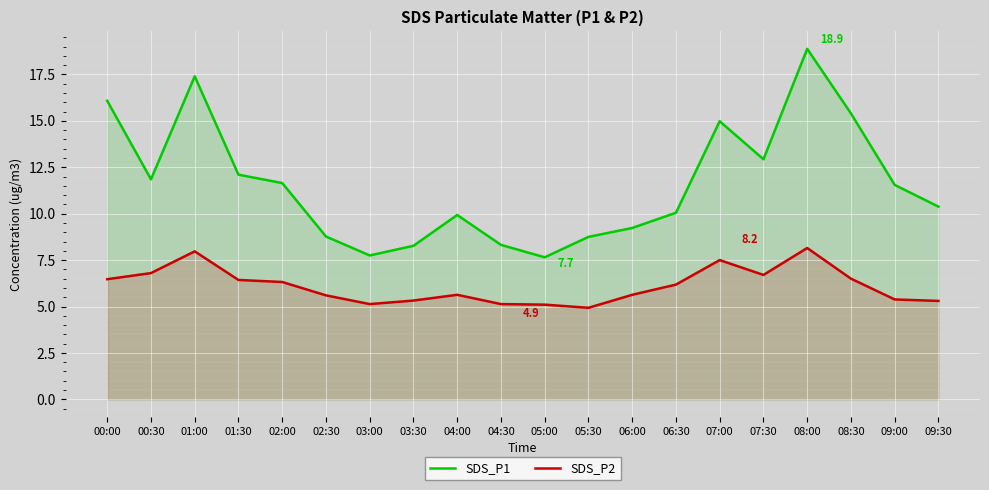

What is the total value across all series at 06:30?

16.2